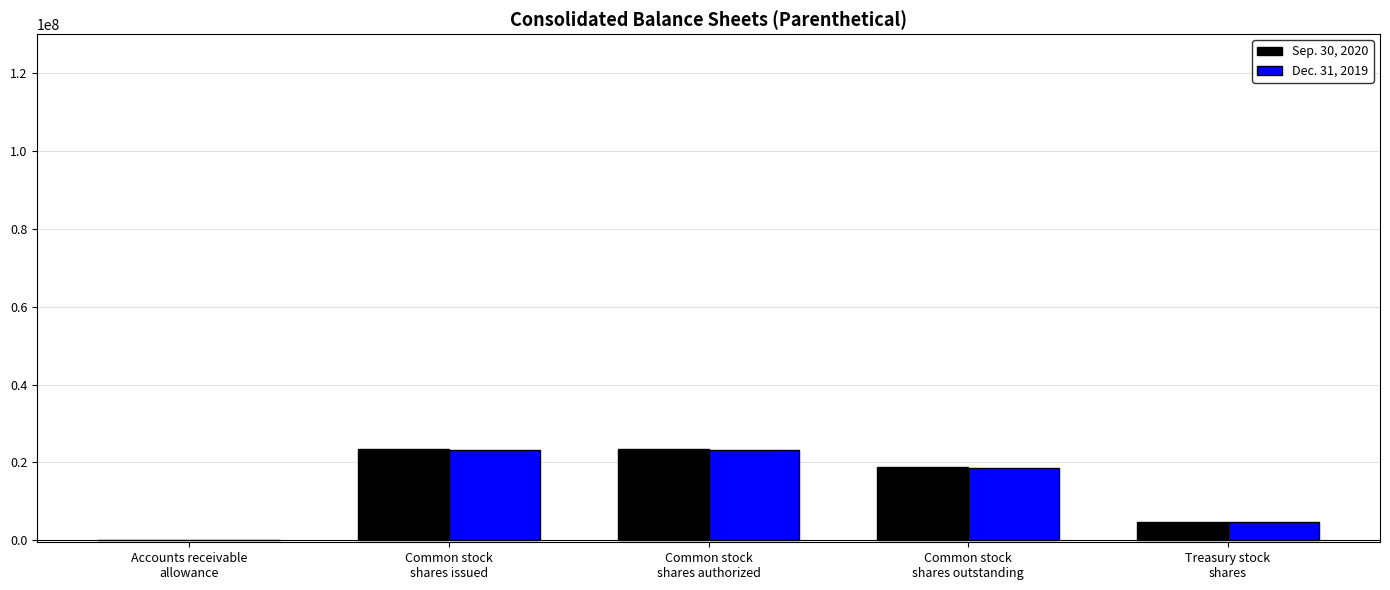

What is the greatest value displayed?

23579000